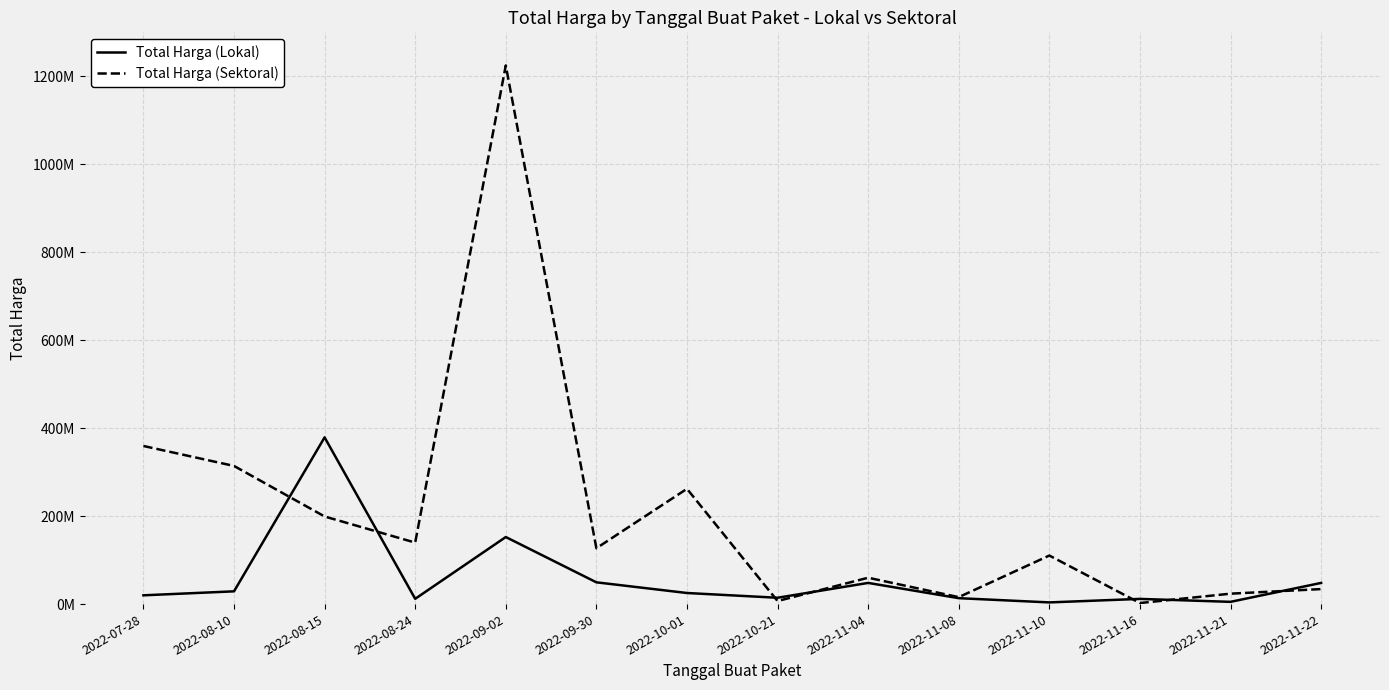

What is the average value of the Total Harga (Sektoral) series?

205691370